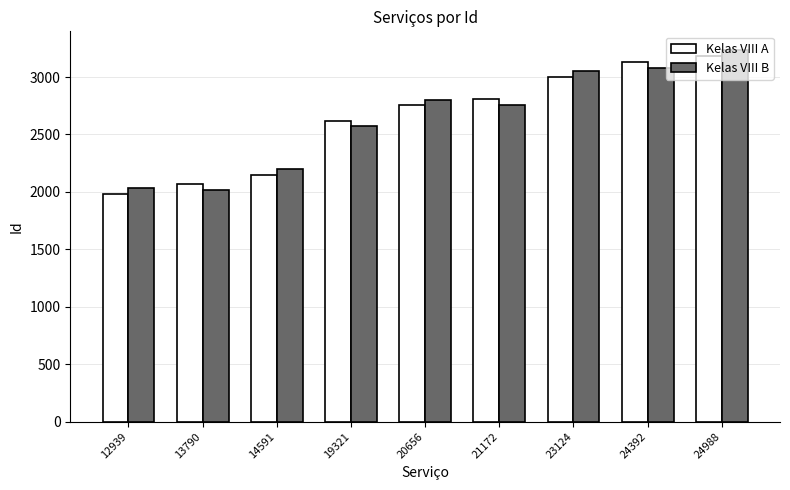

What is the sum of the Kelas VIII A values at 24988 and 12939?

5170